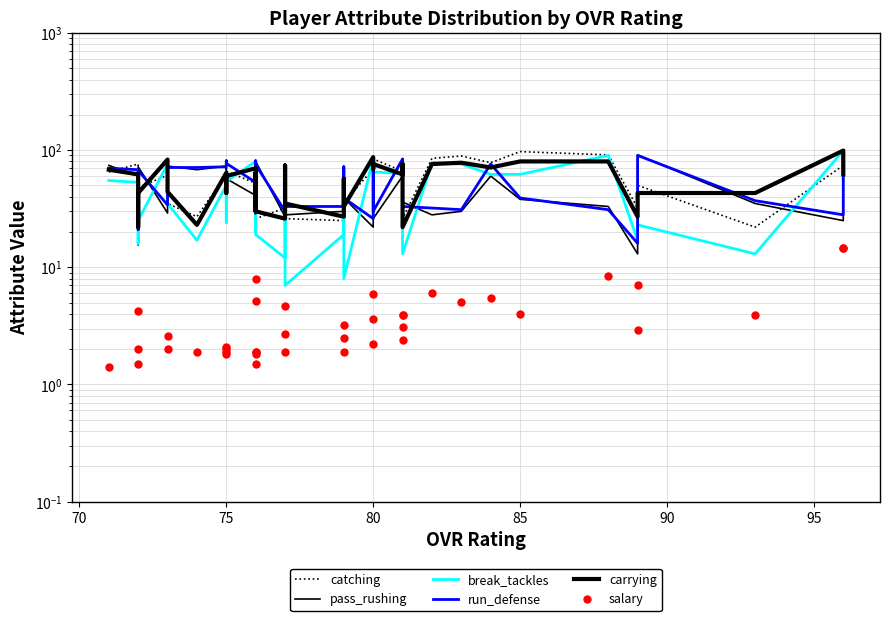

What is the value of the catching point at the 32nd from the left?

89.0